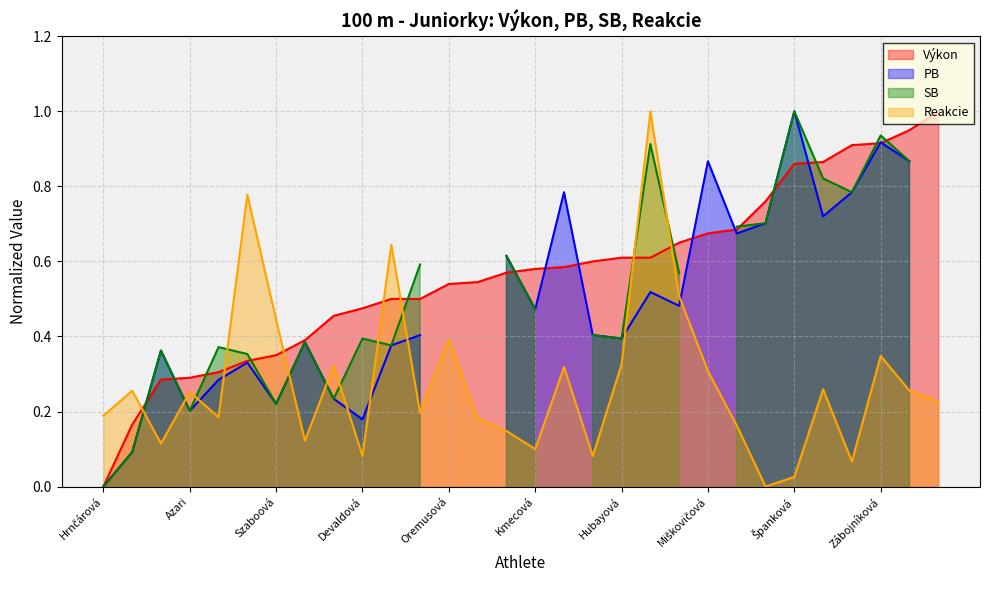

List the labels in order of Reakcie value, smallest first.

Kodnárová, Španková, Benčová, Devaldová, Matiašová, Kmecová, Jarošová, Vašková, Gbelcová, Lelovská, Valette, Jánošíková, Hrnčárová, Šturdíková, Šoucová, Azari, Segéňová, Martišová, Duháčková, Miškovičová, Príkazská, Chlpáňová, Hubayová, Zábojníková, Oremusová, Szaboová, Maršalová, Eperješiová, Gburová, Čmelová